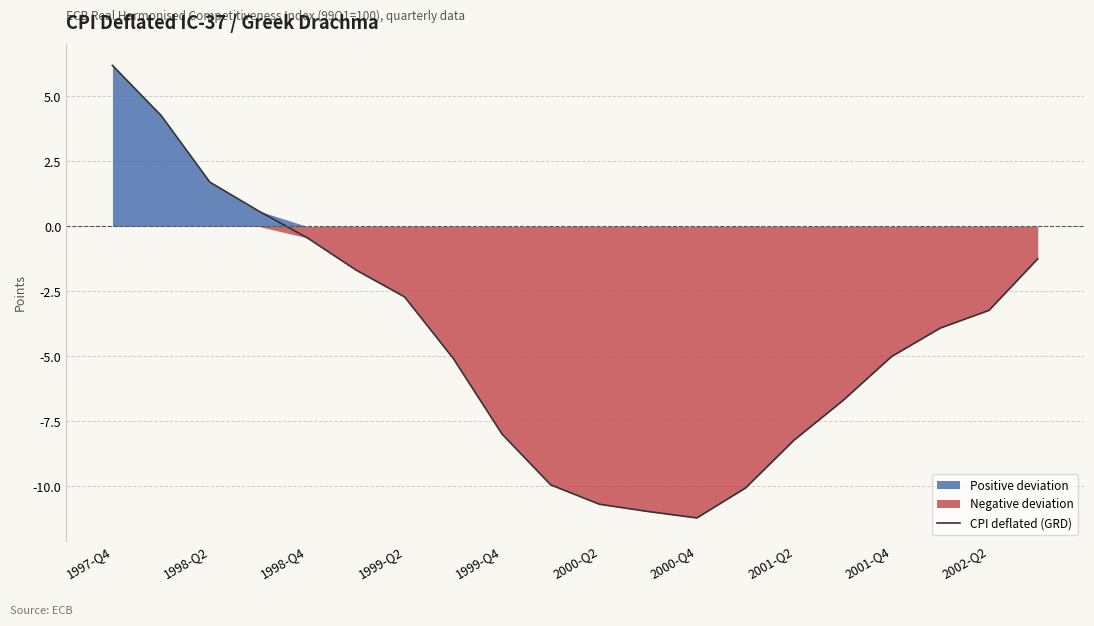

What is the lowest value of the CPI deflated (GRD) series?

-11.2